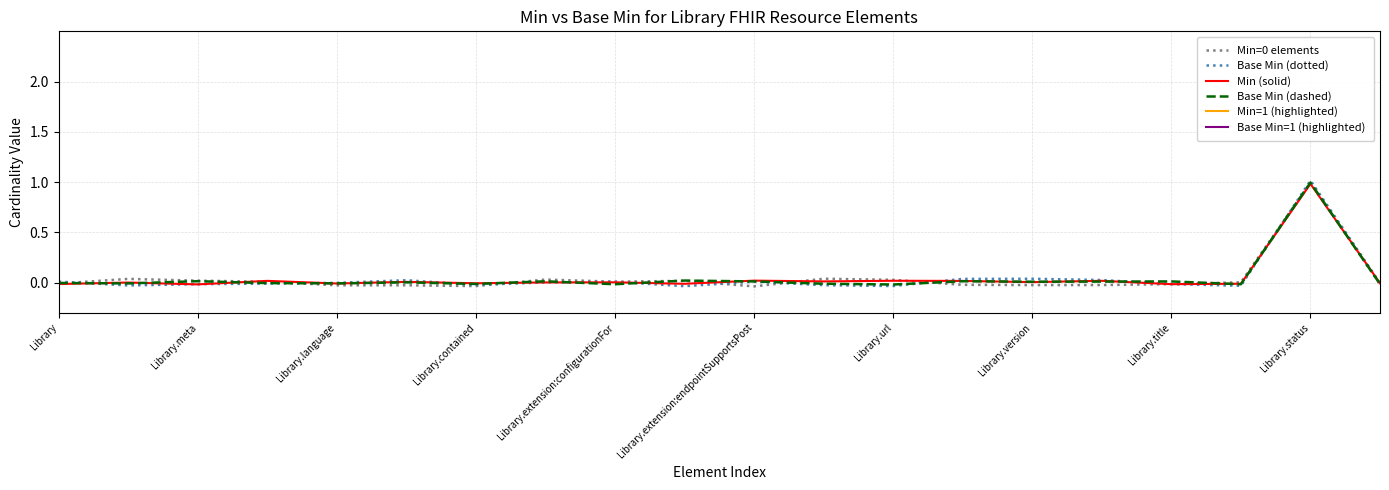

In Base Min (dashed), how many points are lower than both neighbors (excluding endpoints)?

7